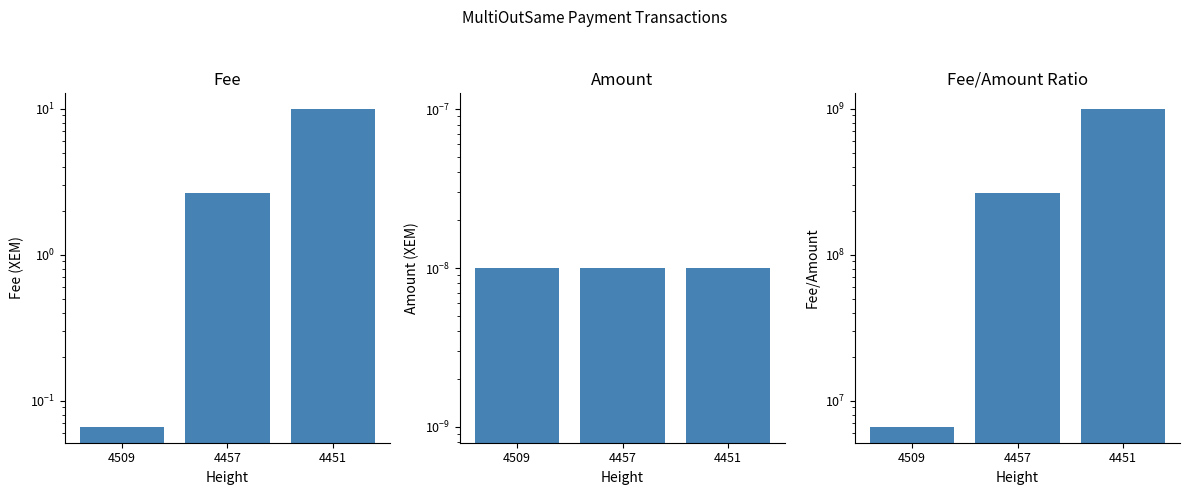

The value of Fee at 4509 is 0.0. True or false?

False